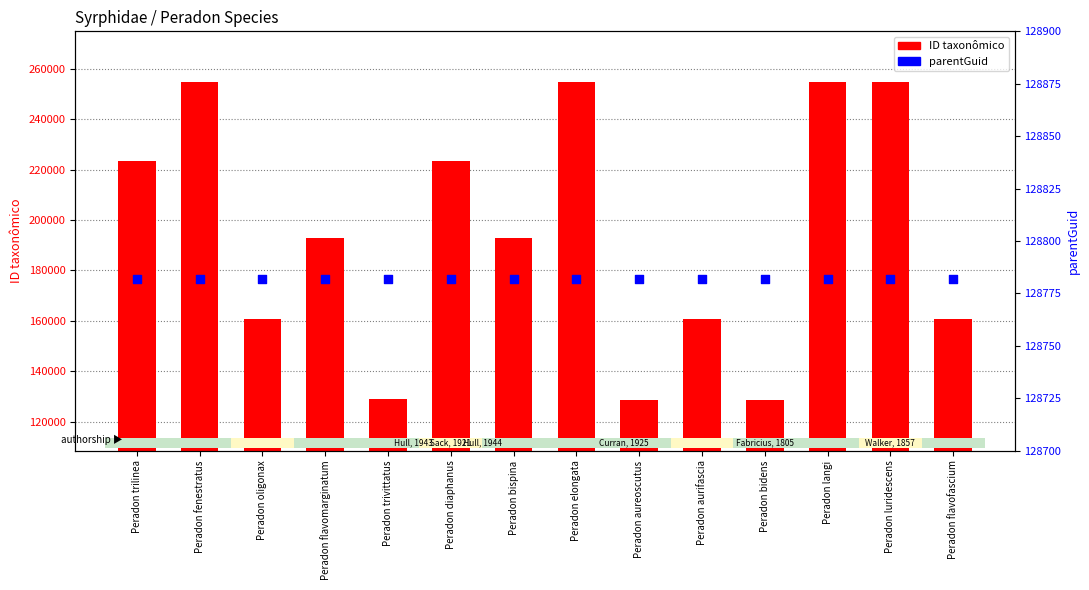

At which category is the sum across all series the highest?

Peradon luridescens